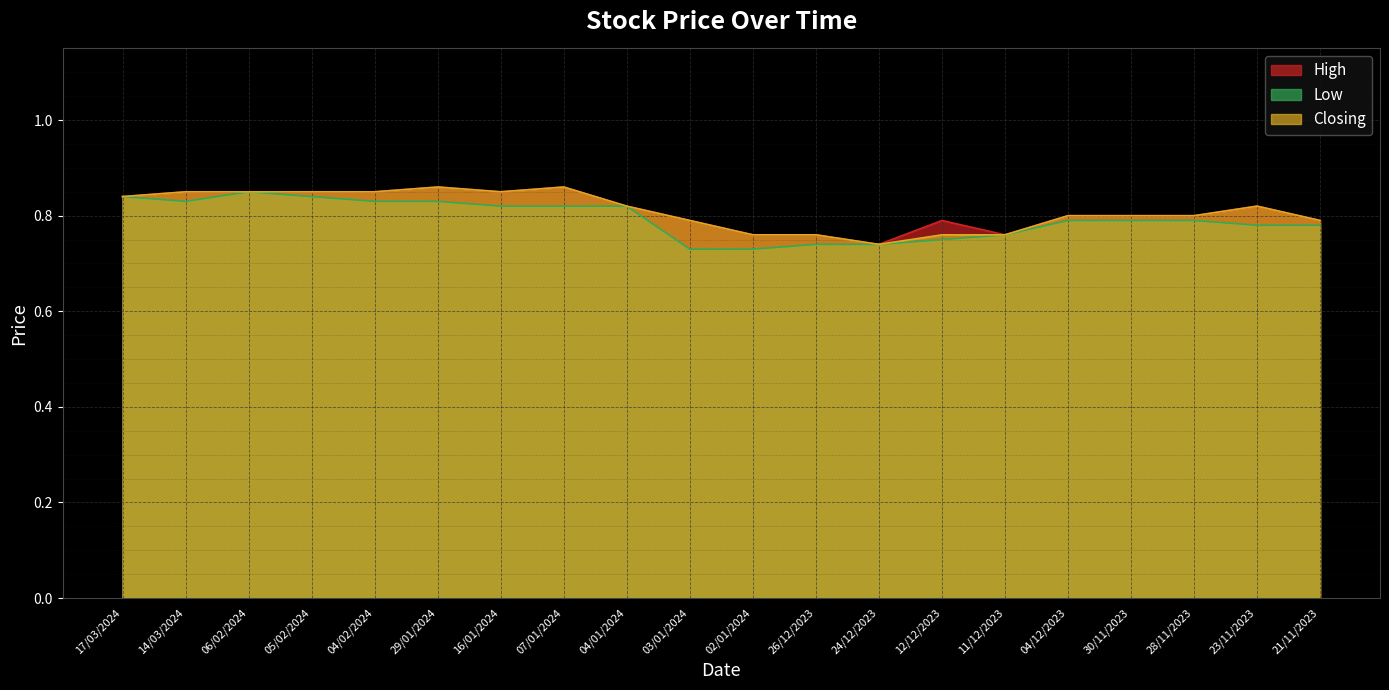

What is the value of the Closing point at the 7th from the left?

0.8